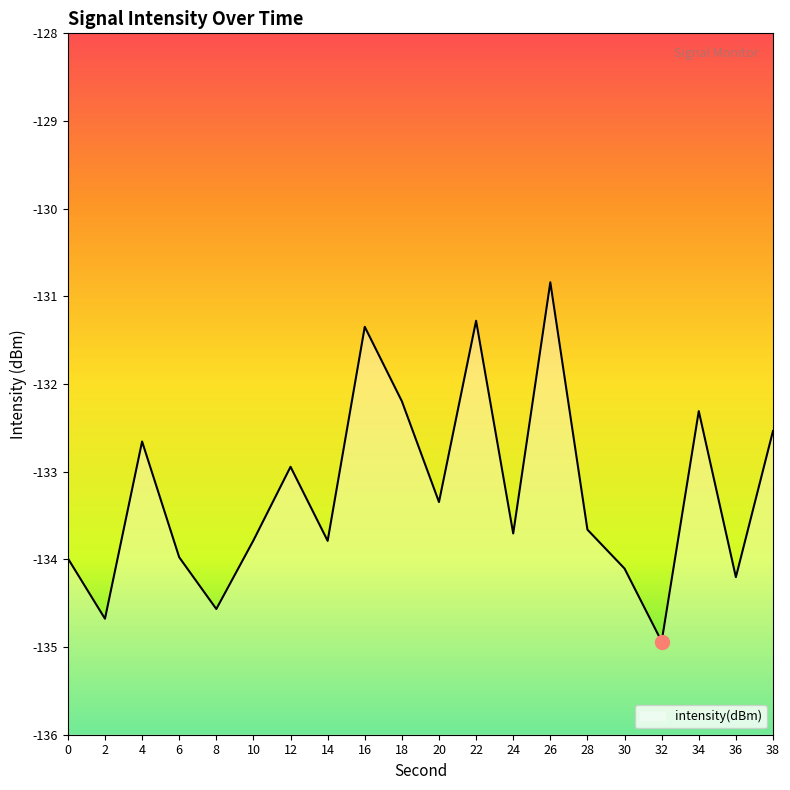

What is the value of the 4th point from the left?

-134.0